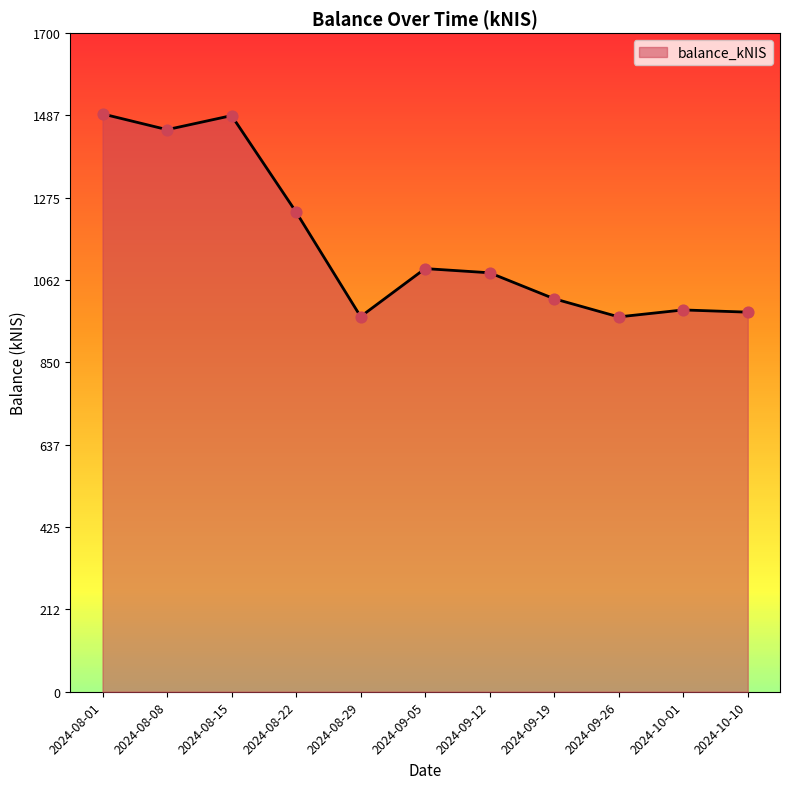

What is the ratio of the value at 2024-10-10 to the value at 2024-10-01?

1.0